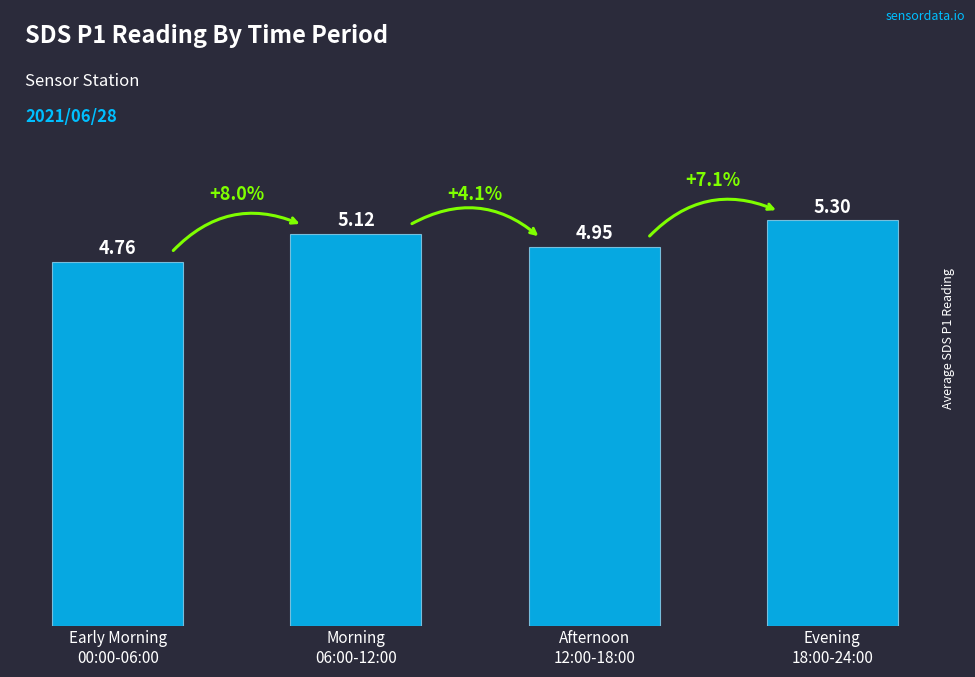

Where does the data first go above 5?

Morning
06:00-12:00